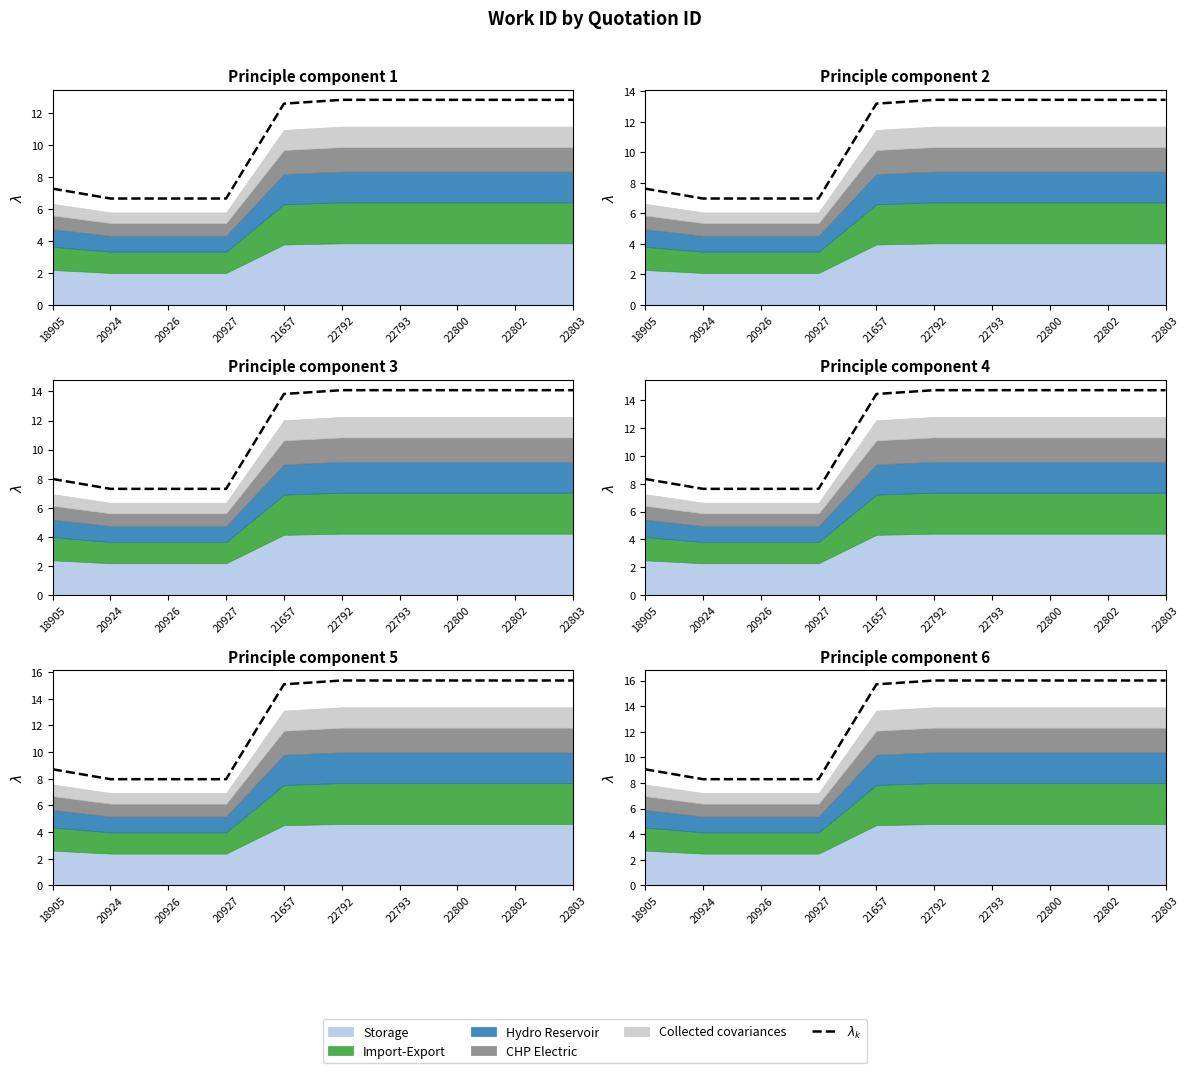

What is the difference between the values at 20924 and 21657?

7.4